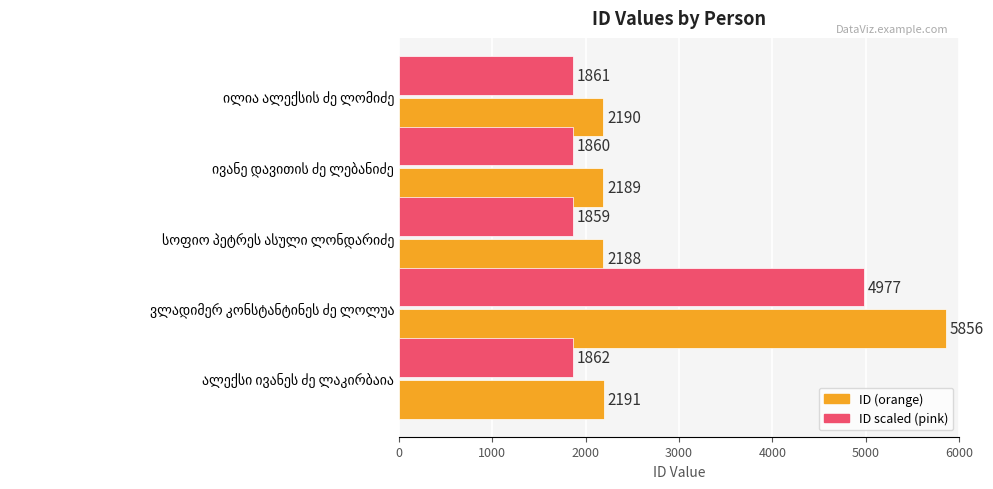

What is the greatest value displayed?

5856.0